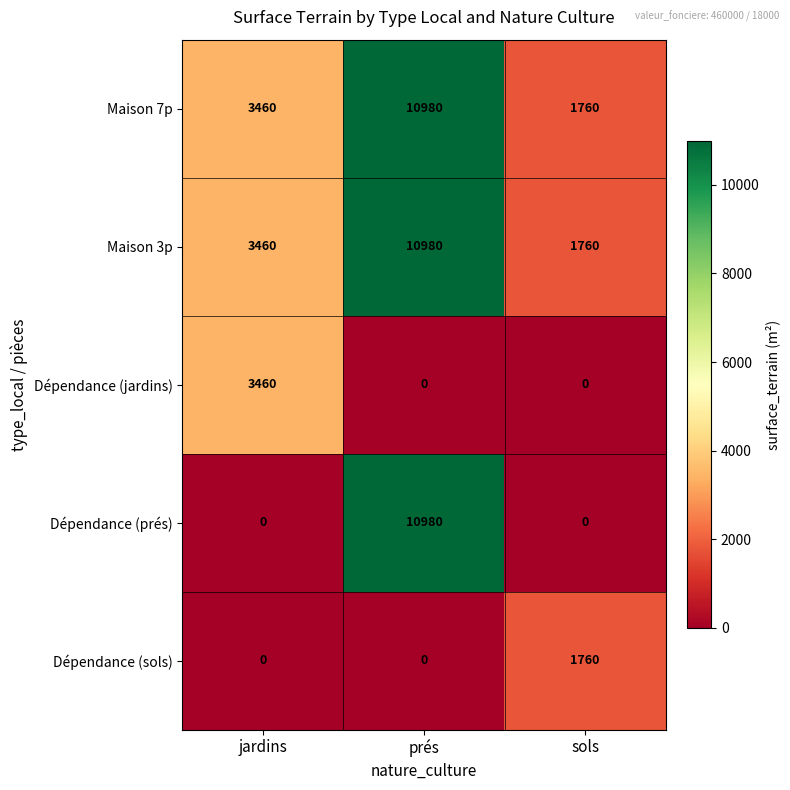

What is the sum of all Maison 7p values?

16200